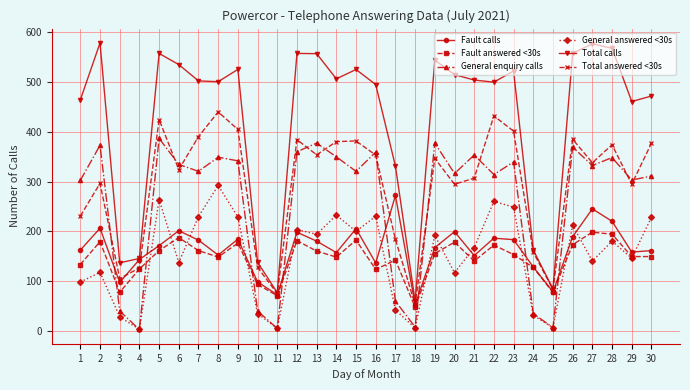

What is the approximate value of Fault answered <30s at 25?

77.0